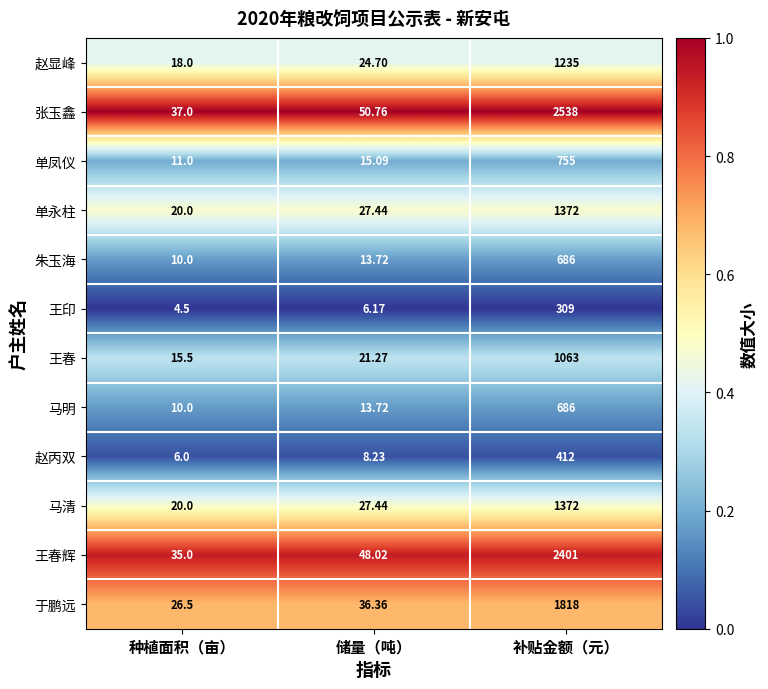

What is the greatest value displayed?

2538.0